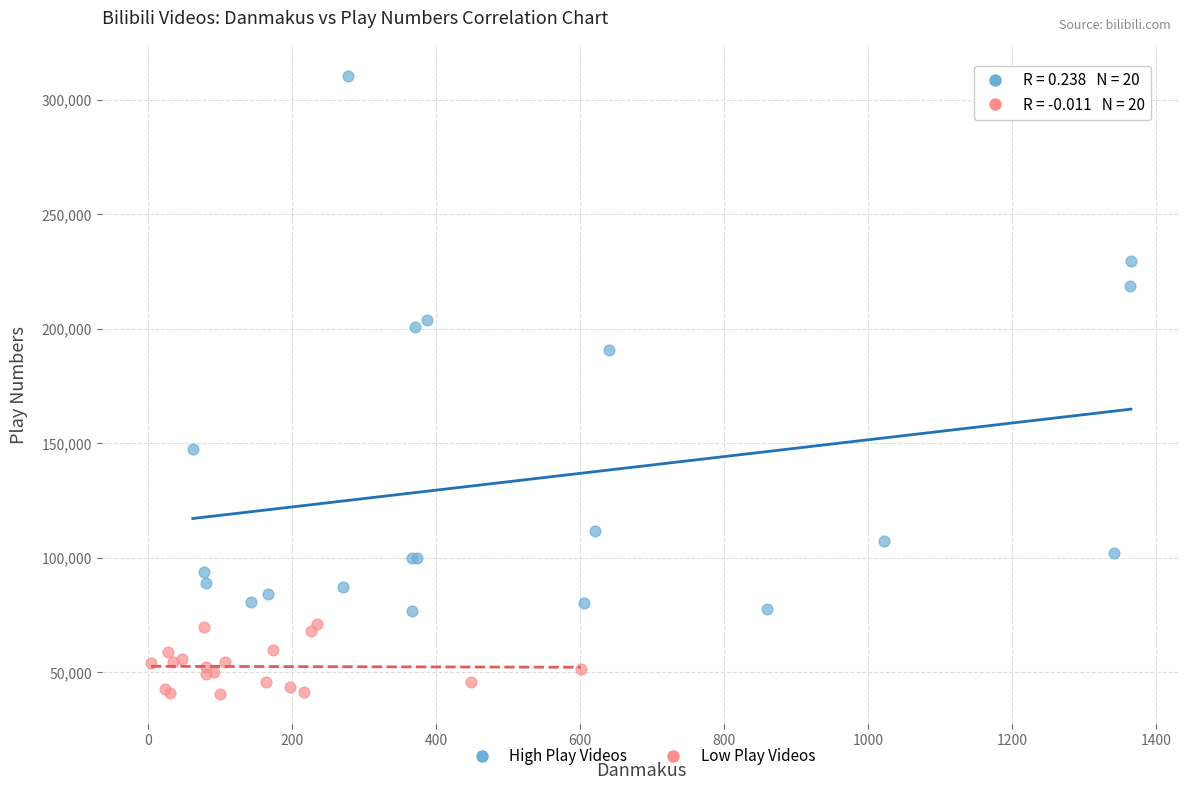

Which series contains the lowest Y value?

Low Play Videos